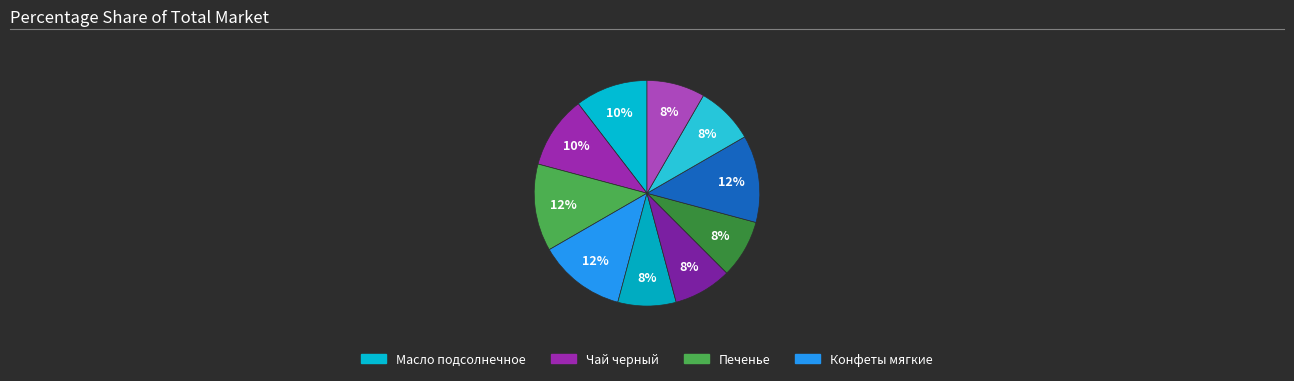

Which slice is the largest?

Печенье